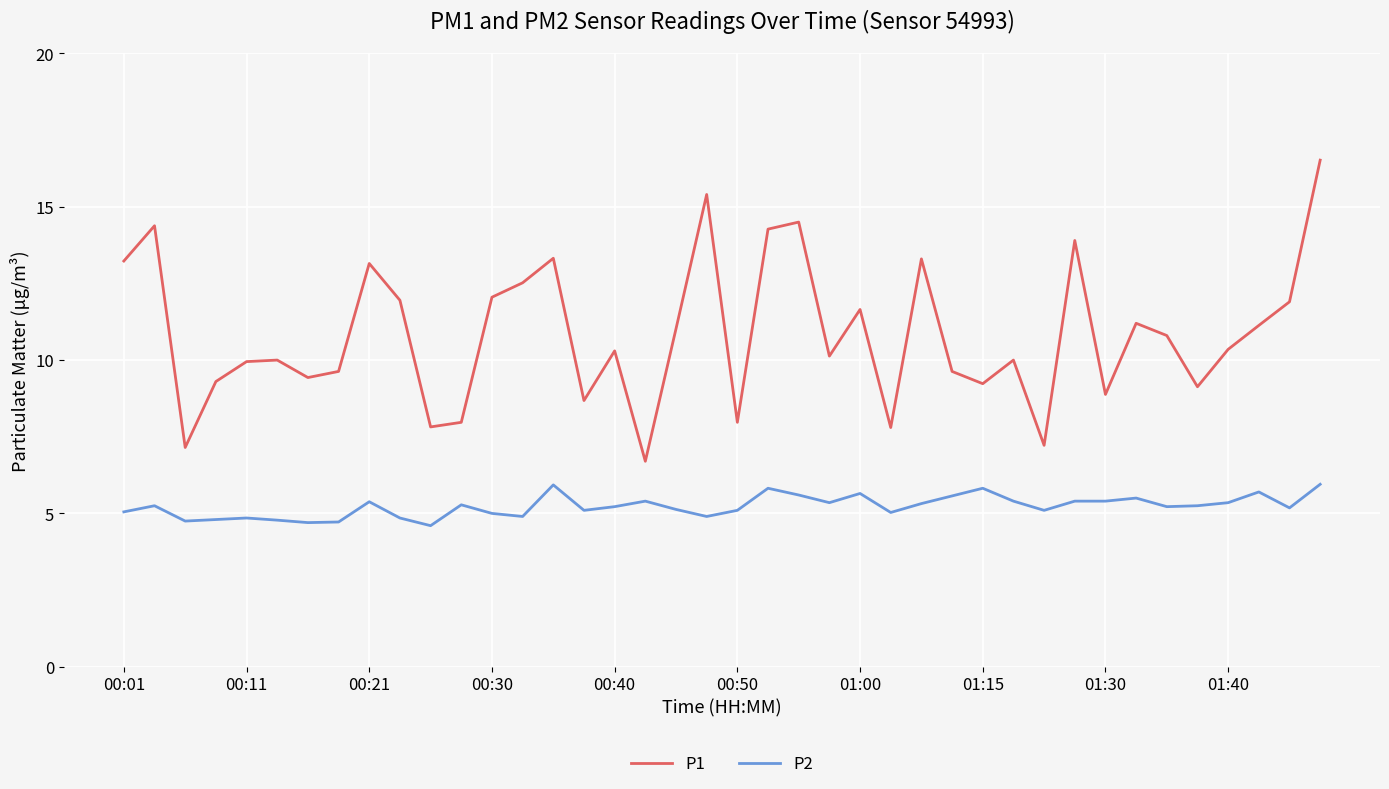

Rank the series by their average value, from lowest to highest.

P2, P1